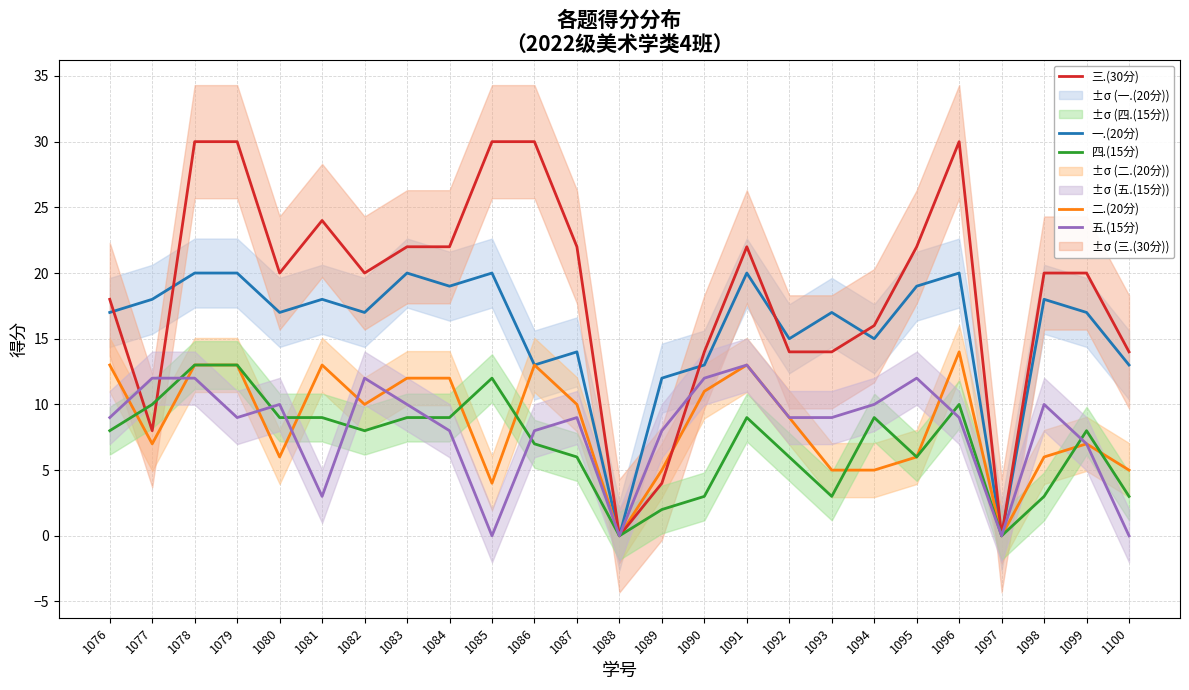

At which label does 四.(15分) first exceed 8?

1077